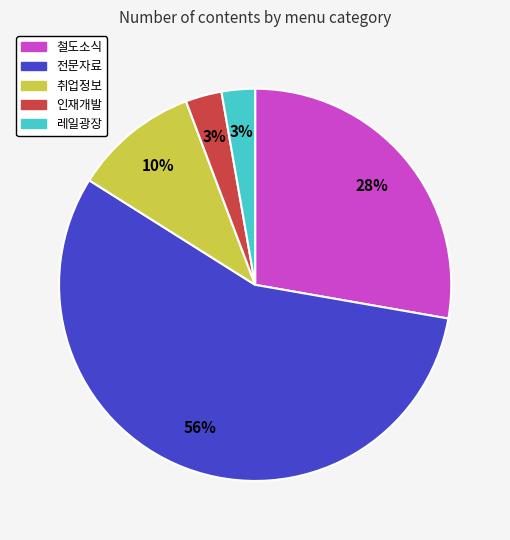

To the nearest percent, what is the average slice percentage?

20%